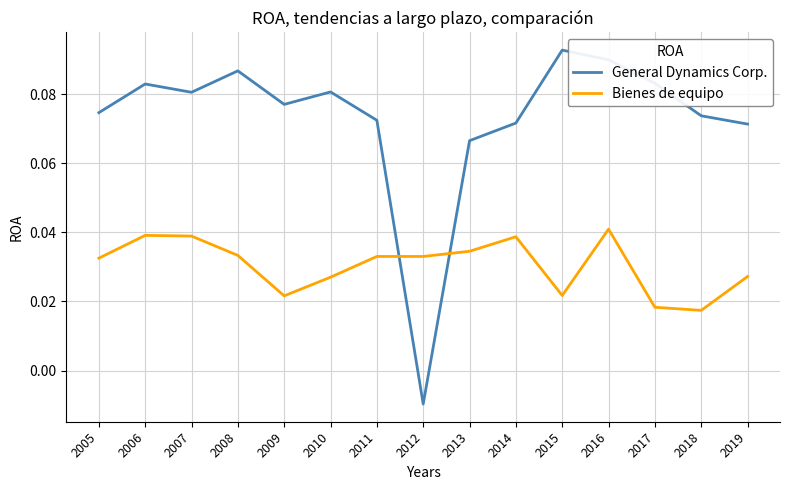

After their last crossing, which series has the higher values: General Dynamics Corp. or Bienes de equipo?

General Dynamics Corp.